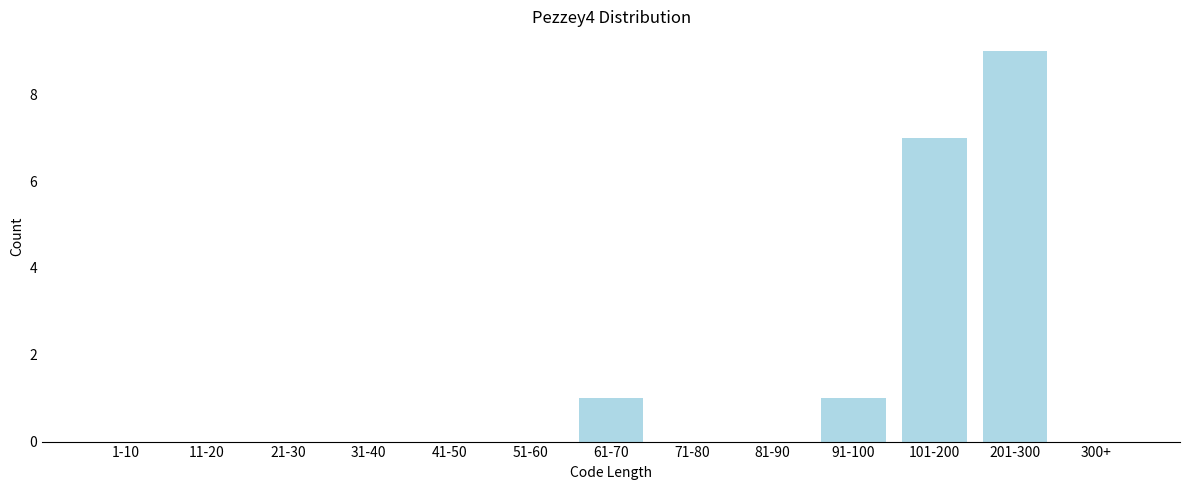

Reading right to left, transcribe all the data shown in this chart.

300+=0	201-300=9	101-200=7	91-100=1	81-90=0	71-80=0	61-70=1	51-60=0	41-50=0	31-40=0	21-30=0	11-20=0	1-10=0